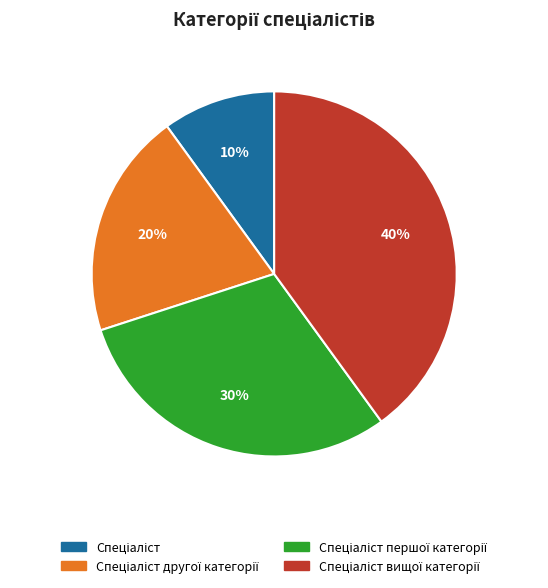

To the nearest percent, what is the difference between the largest and smallest slice percentages?

30%